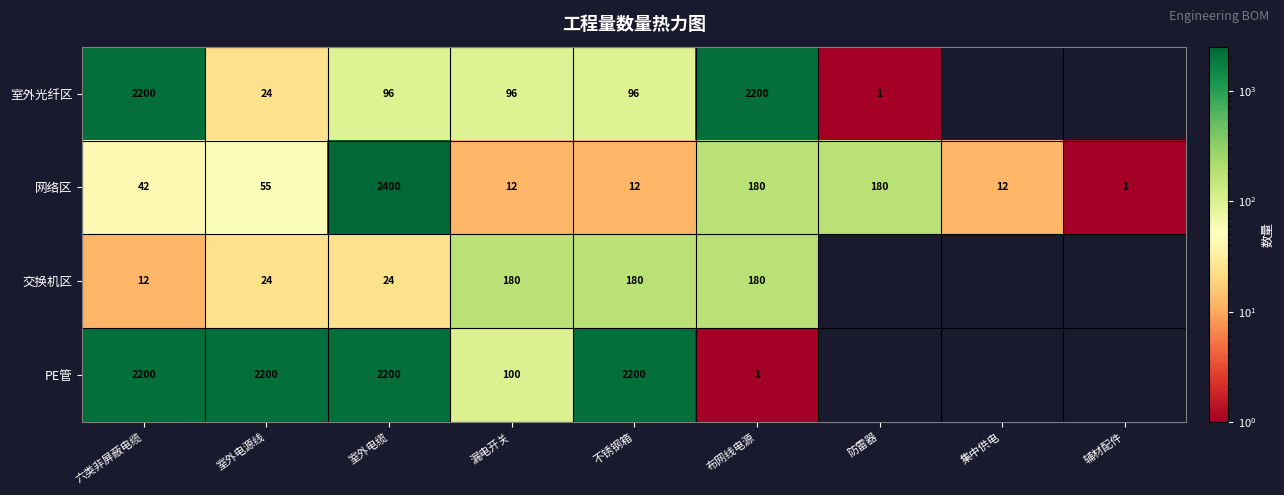

What is the total value across all series at 六类非屏蔽电缆?

4454